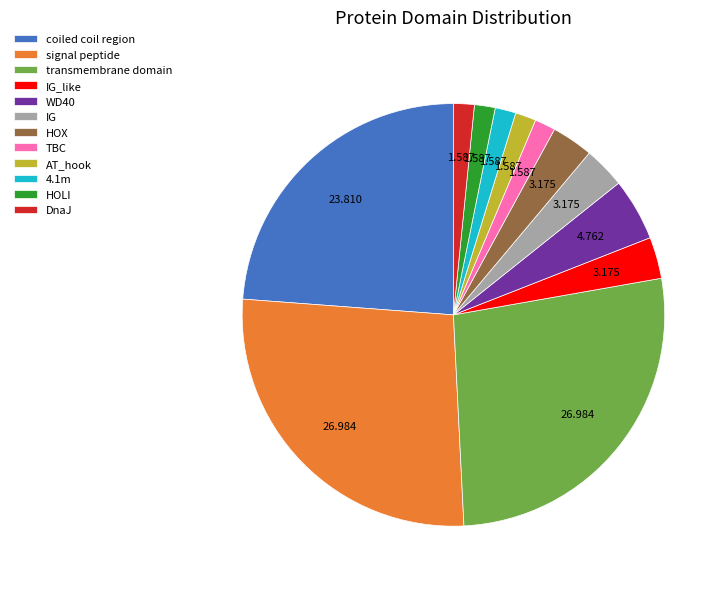

How many slices are in this pie chart?

12